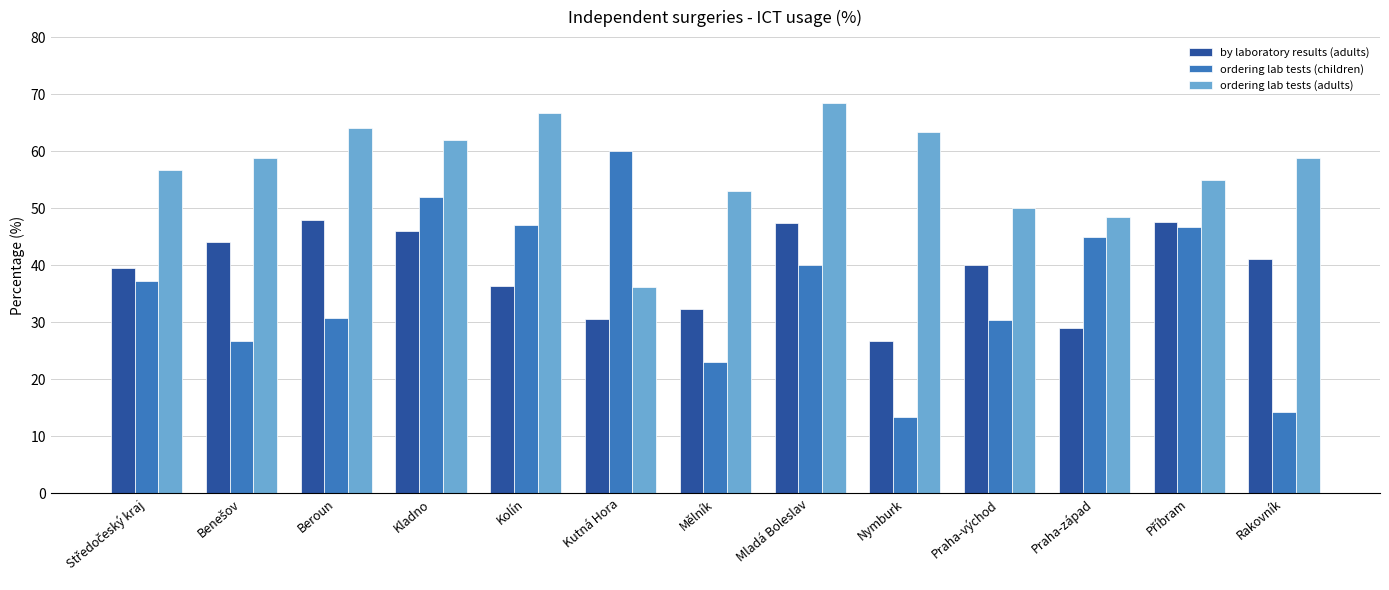

Are the bars horizontal?

No